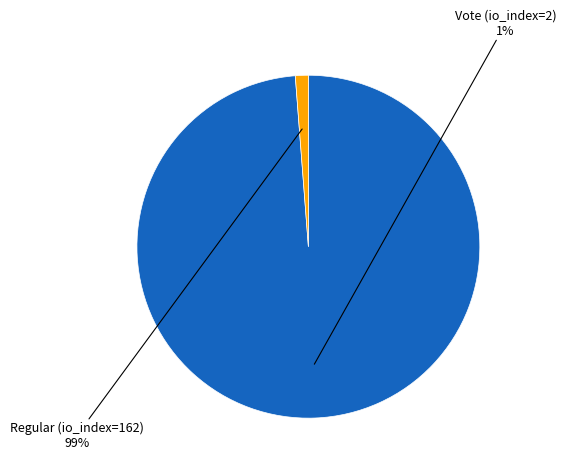

What is the total percentage of Regular (io_index=162) and Vote (io_index=2)?

100.0%